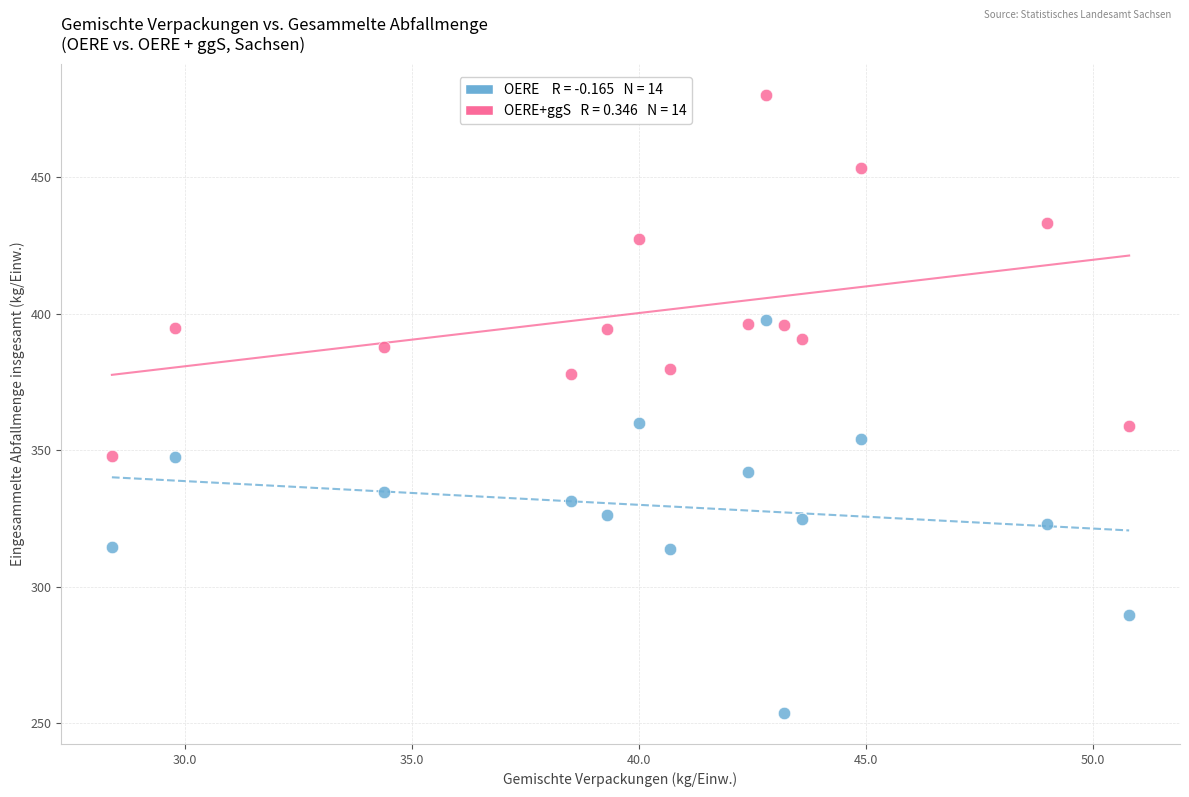

Across all data points, what is the range of Y values (max minus min)?

226.3